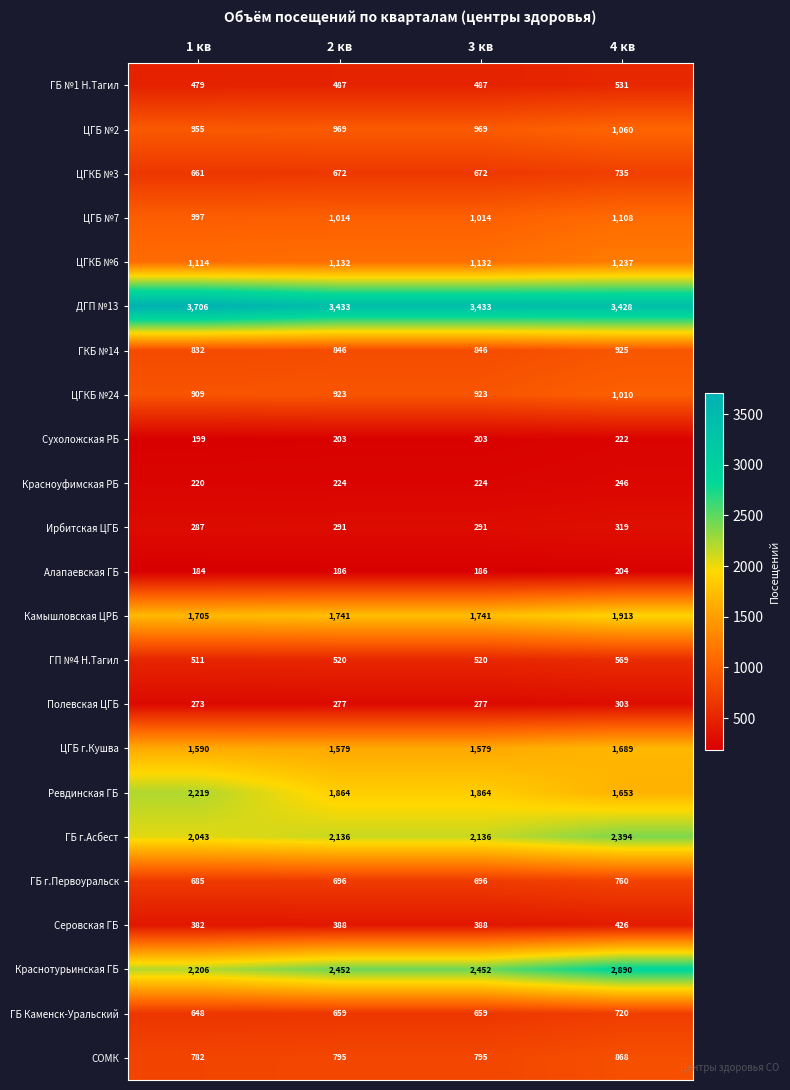

How many distinct data groups are displayed?

23